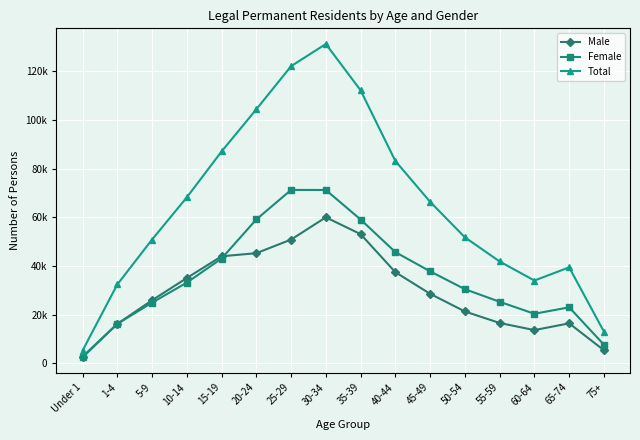

The value of Total at 20-24 is 104323. True or false?

True